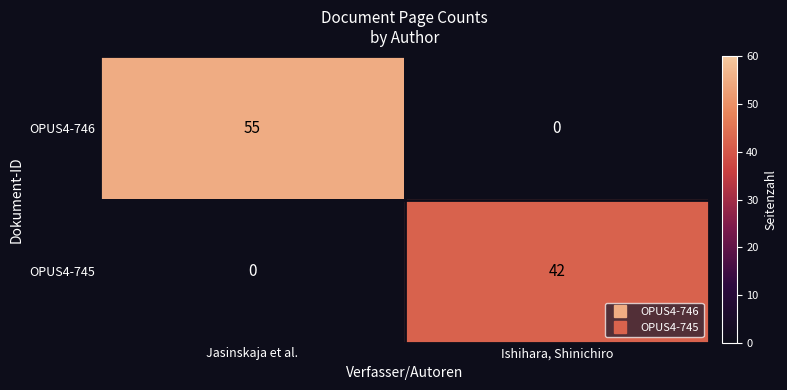

List the series in order of their overall mean, highest first.

OPUS4-746, OPUS4-745